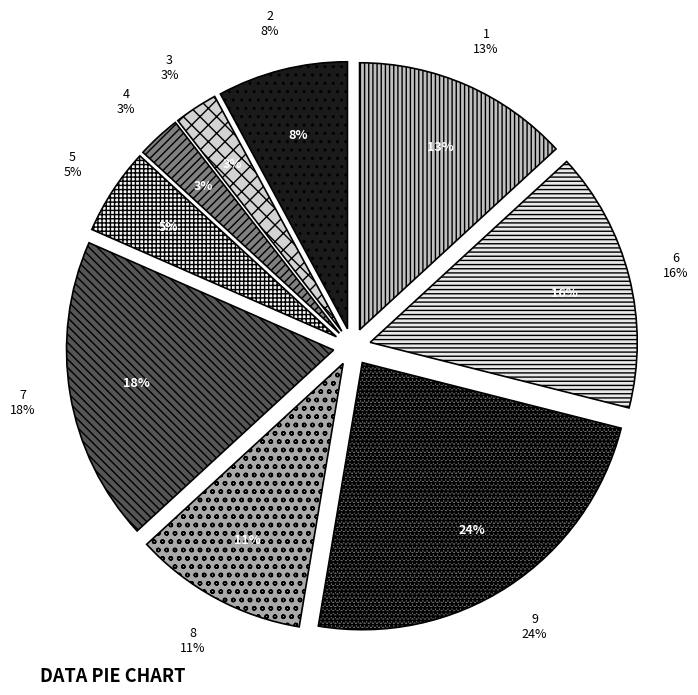

Which category has the biggest portion of the pie?

9